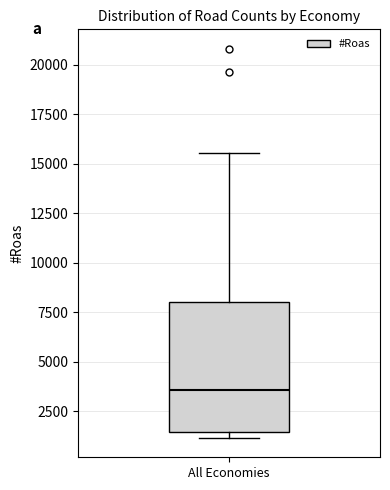

Transcribe this box plot: give where the median line is, the range the box spans, and where the two whiskers end, as read against the y-axis. The values are not printed on the chart, so give them approximately, as read against the axis.

median 3500, box 1500 to 8000, whiskers 1000 to 15500